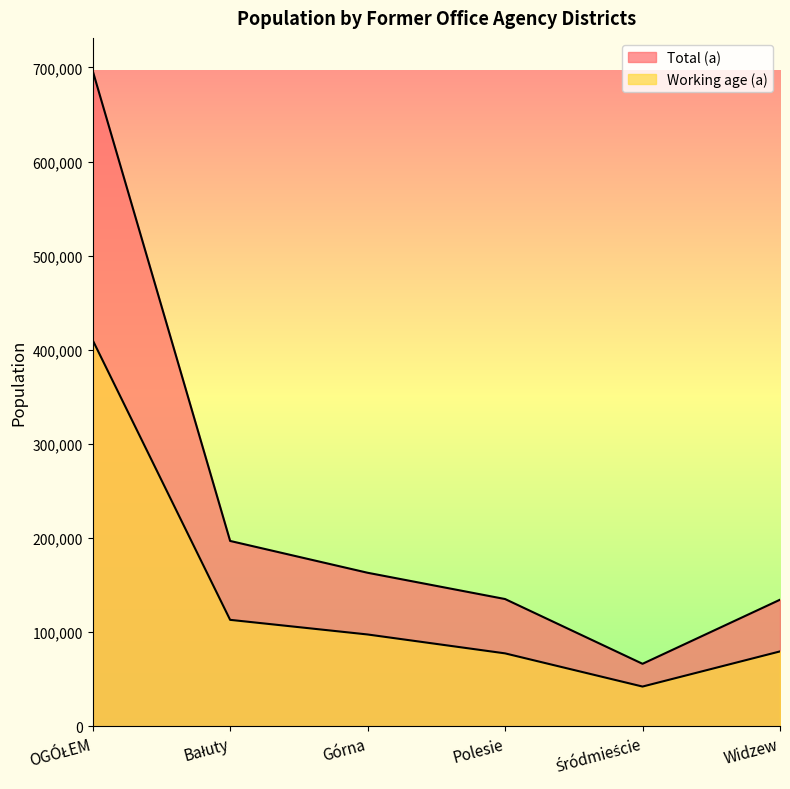

Which label corresponds to the largest value in the chart?

OGÓŁEM